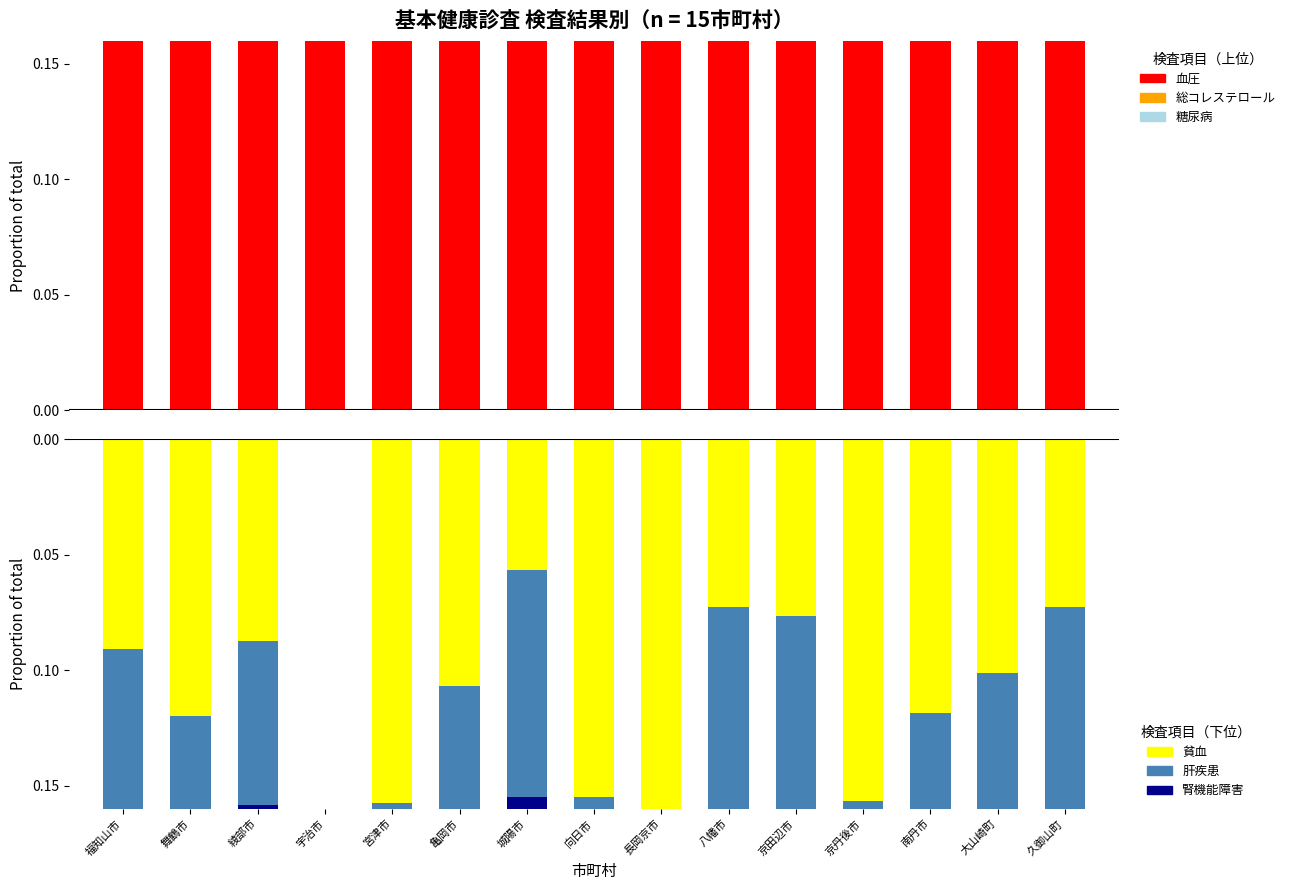

Which has a higher value, 久御山町 or 城陽市?

城陽市